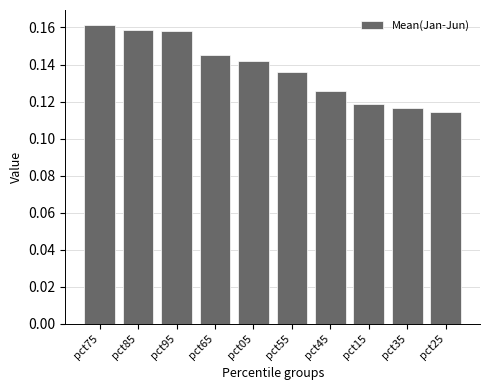

True or false: the data shows 0.2 at pct55.

False